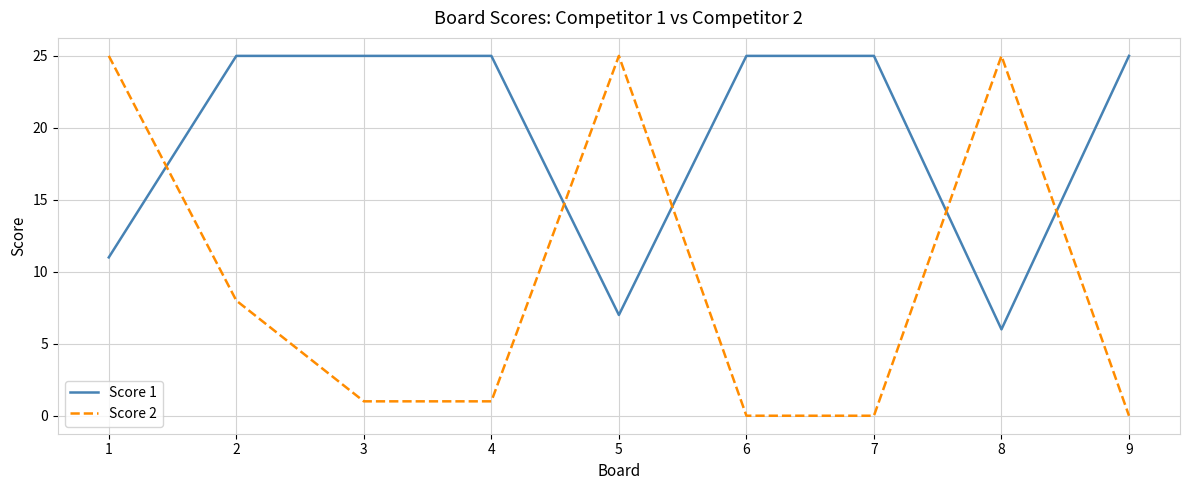

What are all the series names shown in the legend?

Score 1, Score 2